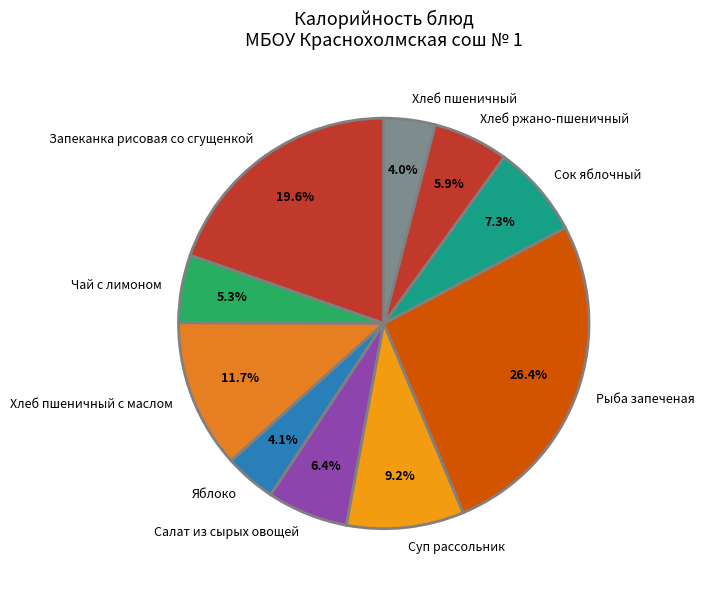

Between Чай с лимоном and Яблоко, which is larger?

Чай с лимоном